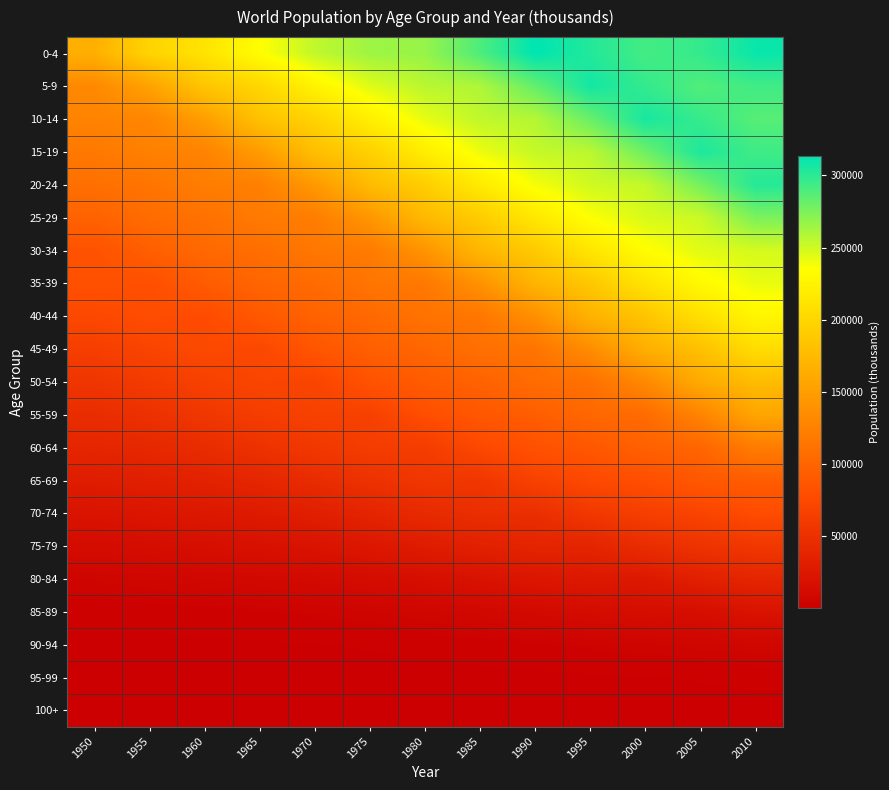

What is the difference between the highest and lowest values at 1975?

264579.7